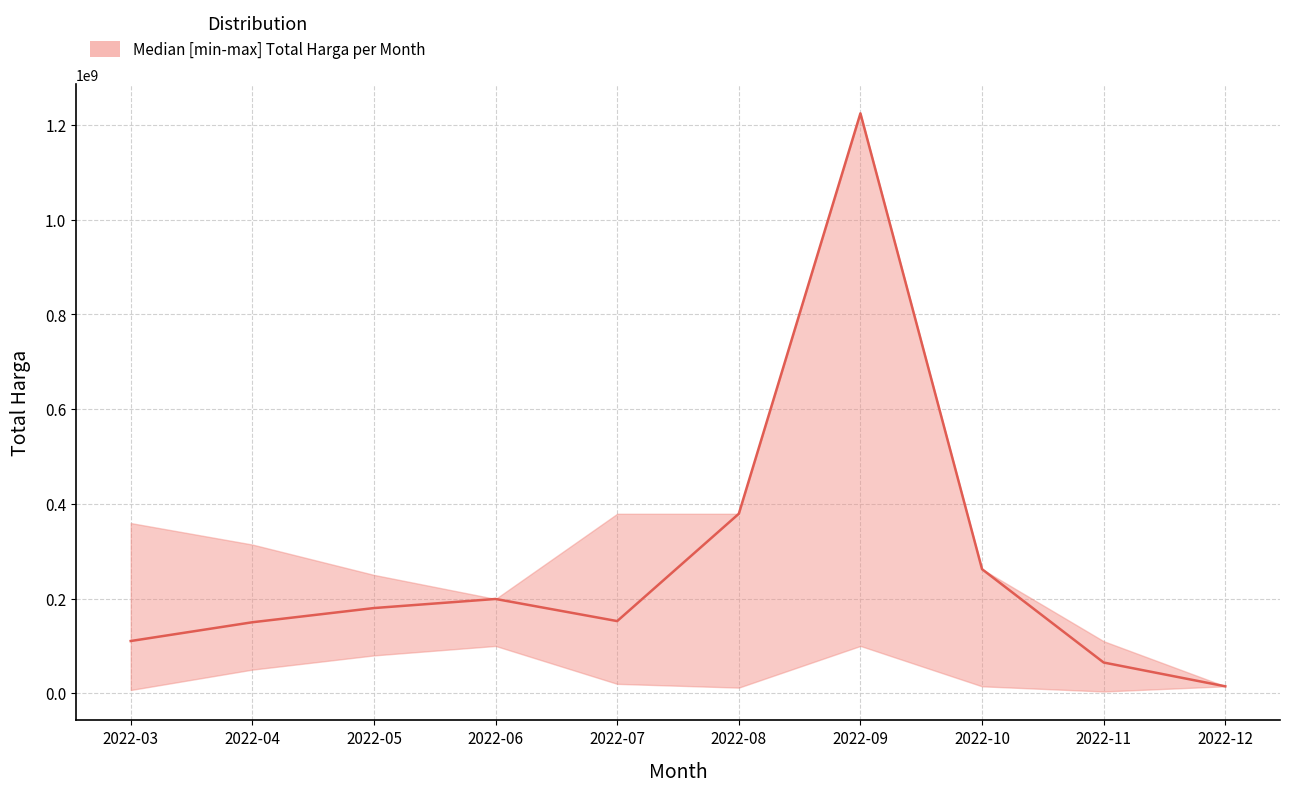

At how many categories does at least one series exceed 288029500?

5